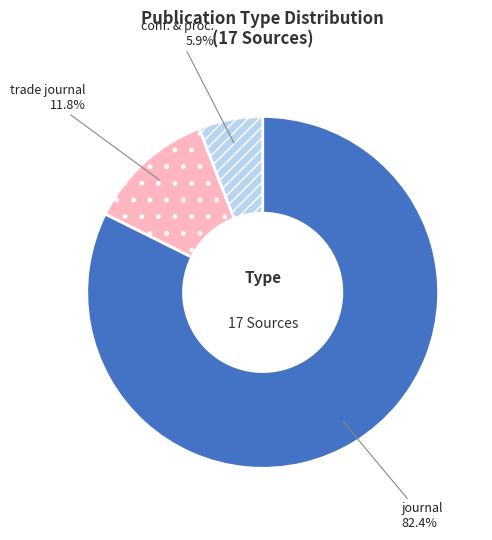

Is there a majority slice in this chart?

Yes